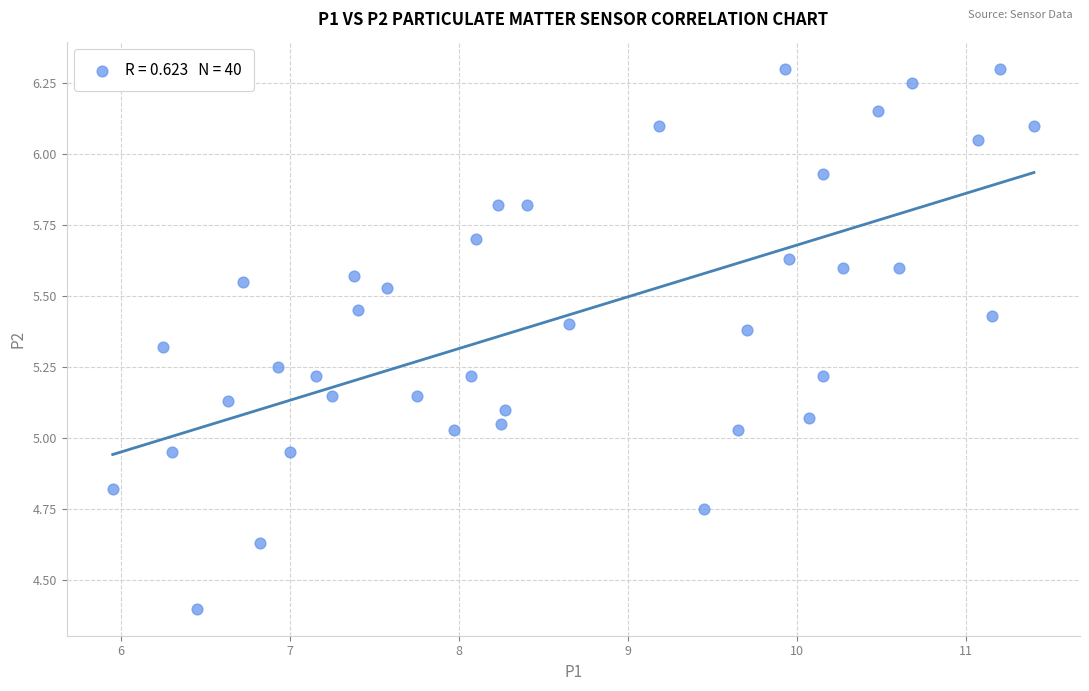

What is the range of Y values (max minus min)?

1.9